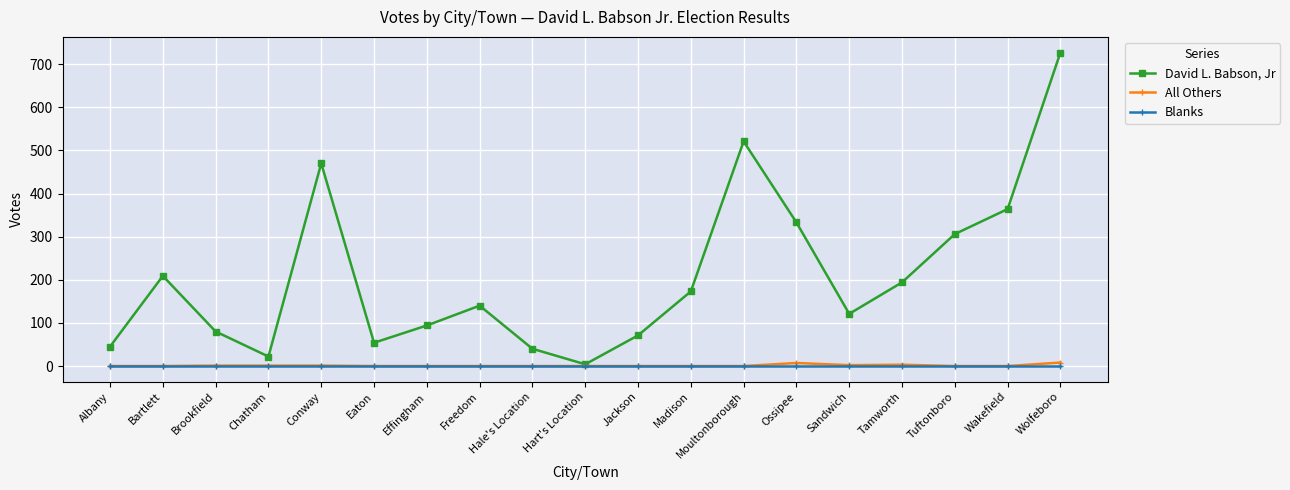

What is the difference between the highest and lowest values at Jackson?

71